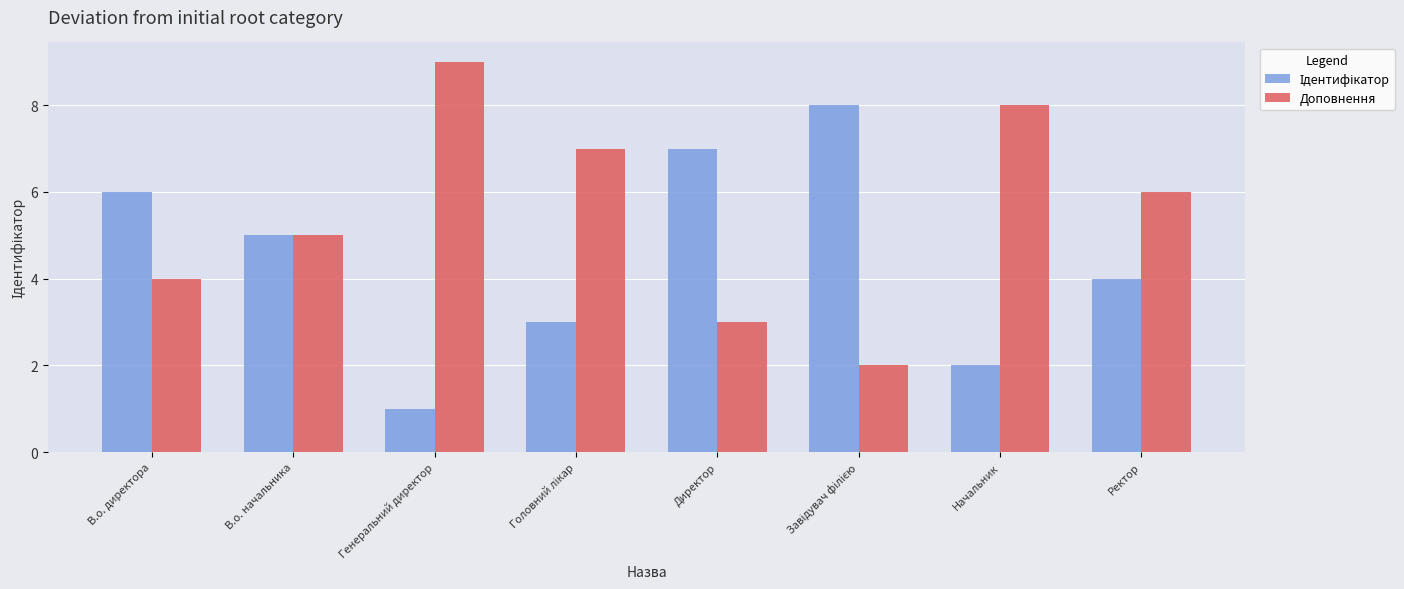

What is the maximum value shown in the chart?

9